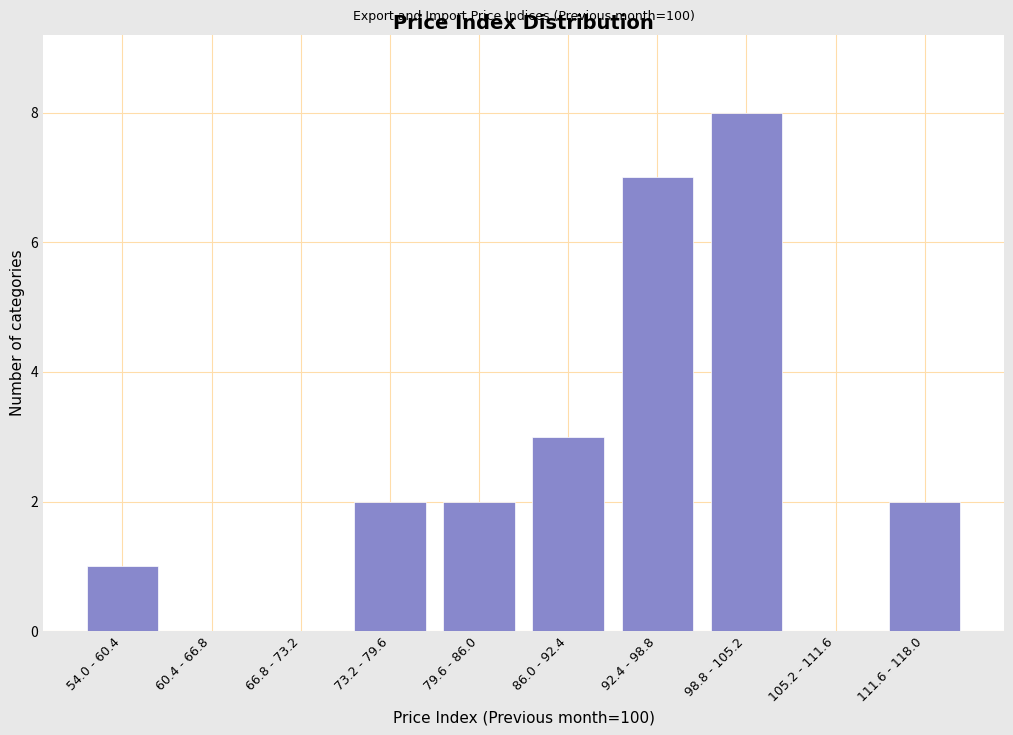

Reading left to right, extract all data points from this chart.

54.0 - 60.4=1	60.4 - 66.8=0	66.8 - 73.2=0	73.2 - 79.6=2	79.6 - 86.0=2	86.0 - 92.4=3	92.4 - 98.8=7	98.8 - 105.2=8	105.2 - 111.6=0	111.6 - 118.0=2